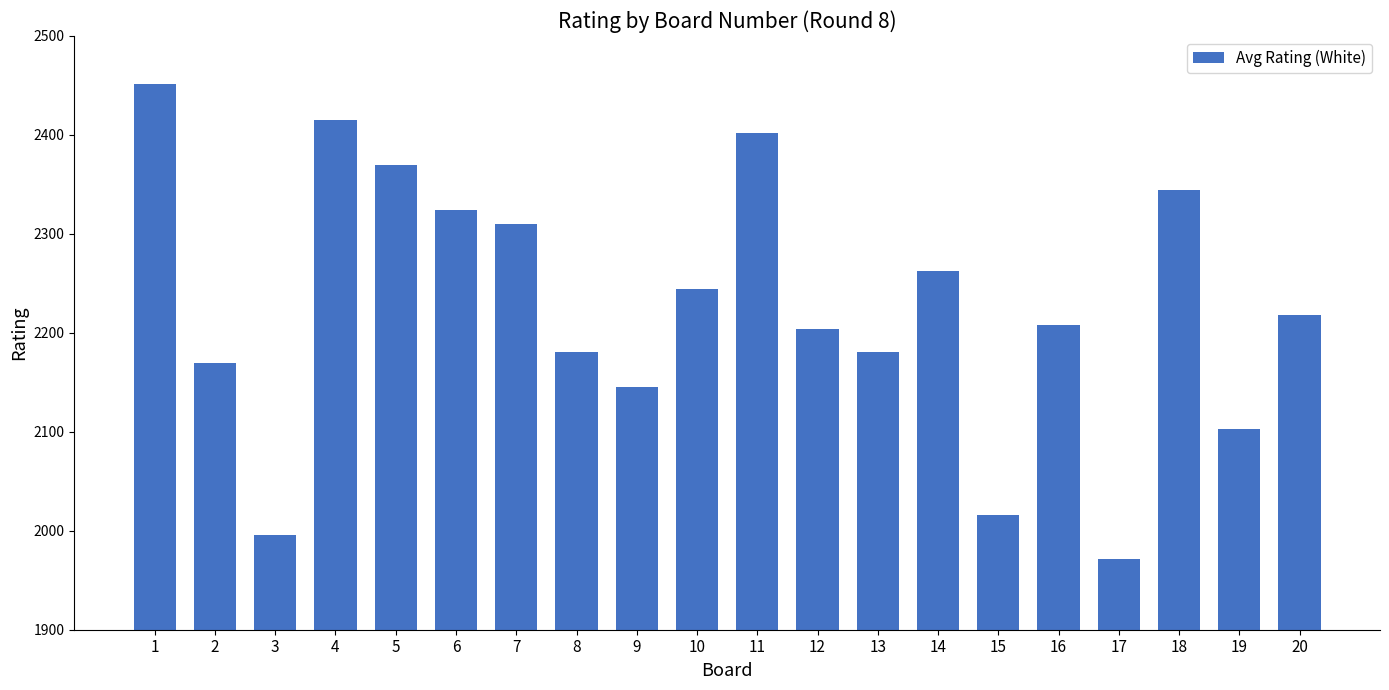

What is the difference between the second highest and second lowest values?

419